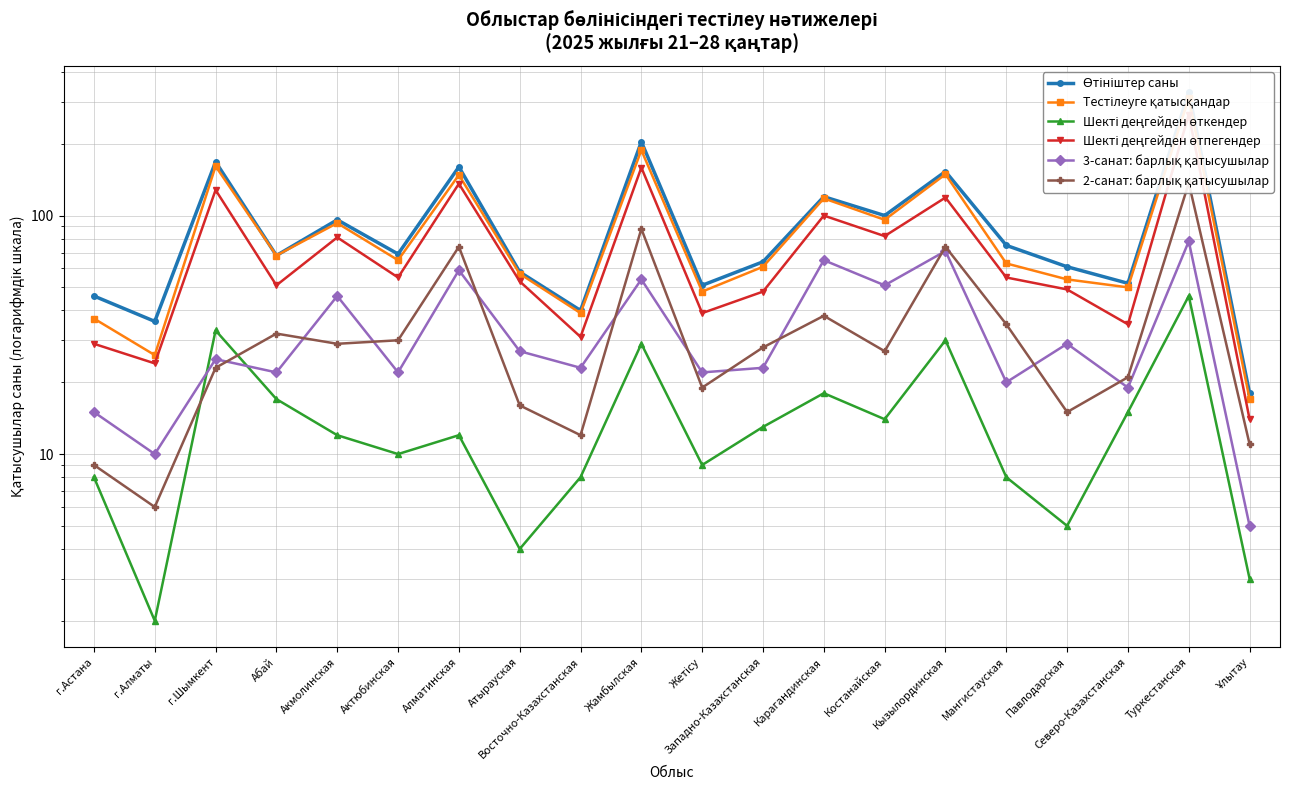

What is the difference between the maximum and minimum values in the Өтініштер саны series?

311